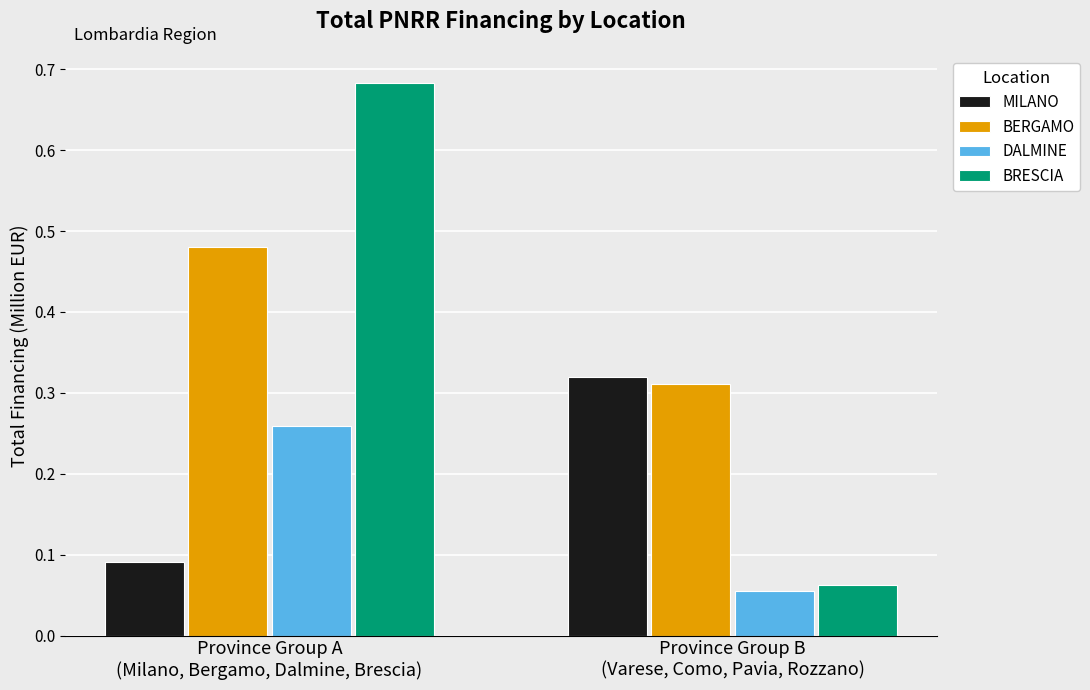

How many bars are there in each group?

4